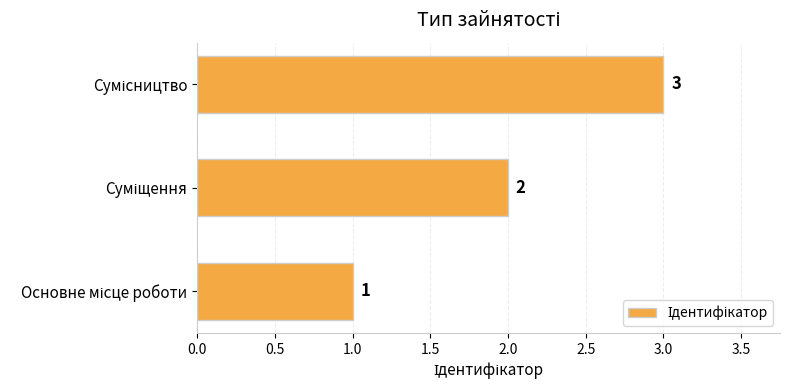

Count the values in the range 1 to 3.

3